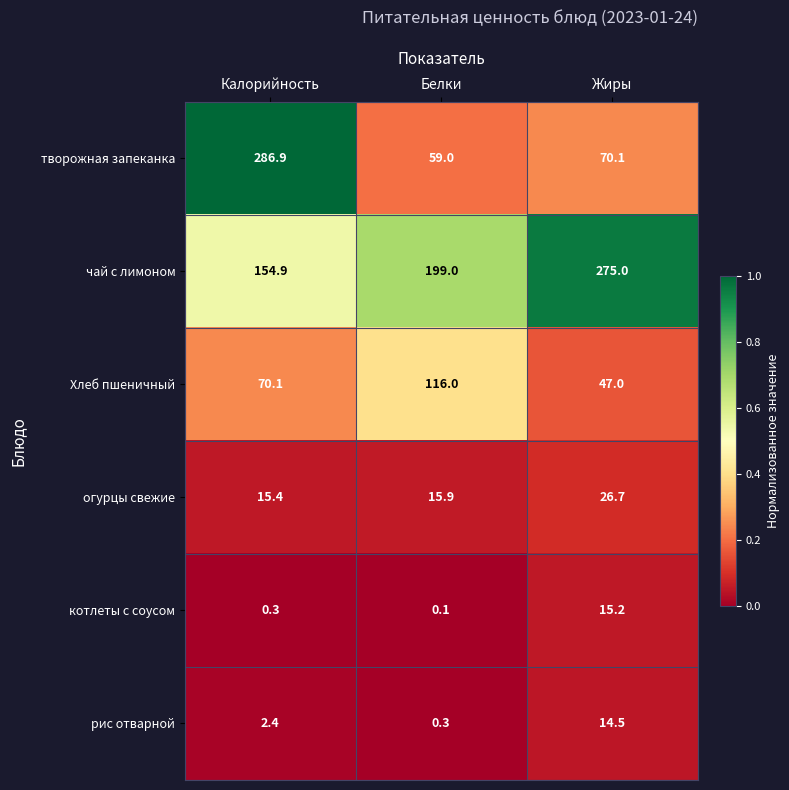

What is the approximate value of чай с лимоном at Белки?

199.0